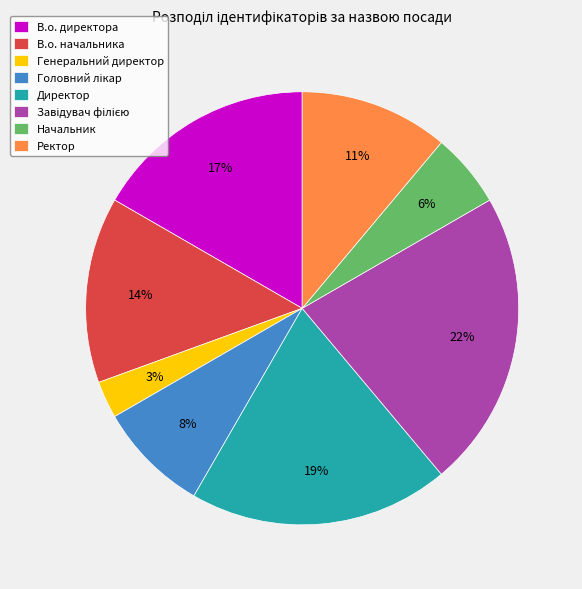

Count the number of slices in the pie.

8